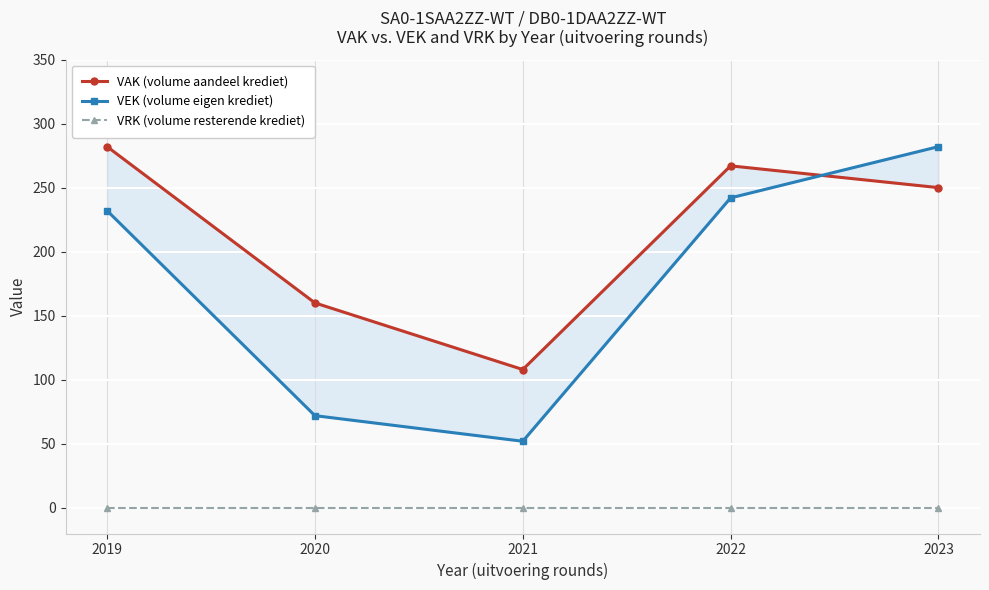

Which series has the largest total across all categories?

VAK (volume aandeel krediet)